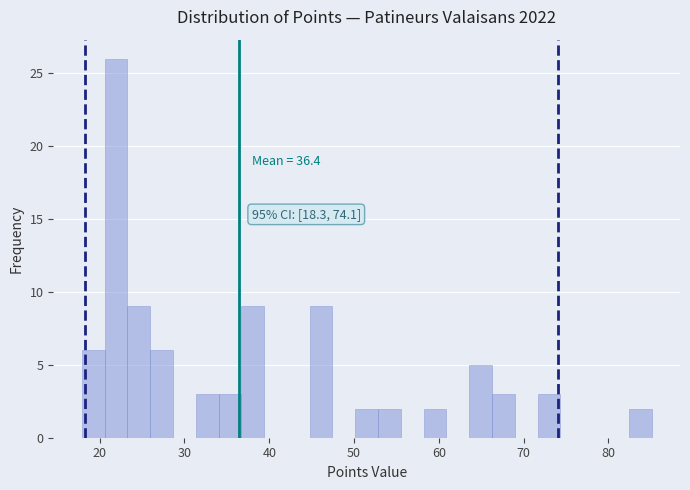

Around what value on the x-axis is the tallest bar? Give the approximate position of its centre, as read against the axis.

22